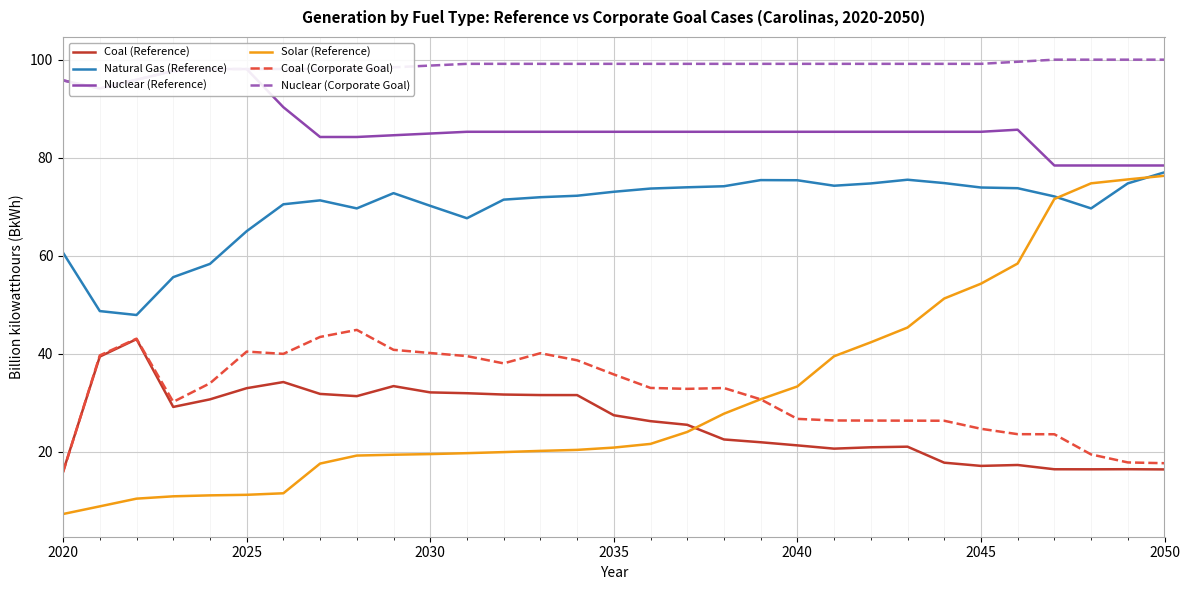

True or false: Natural Gas (Reference) and Nuclear (Reference) intersect in this chart.

False